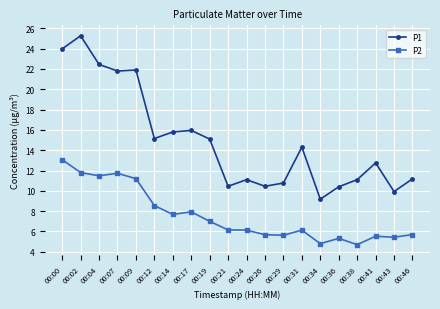

Read the P2 value at 00:41.

5.5